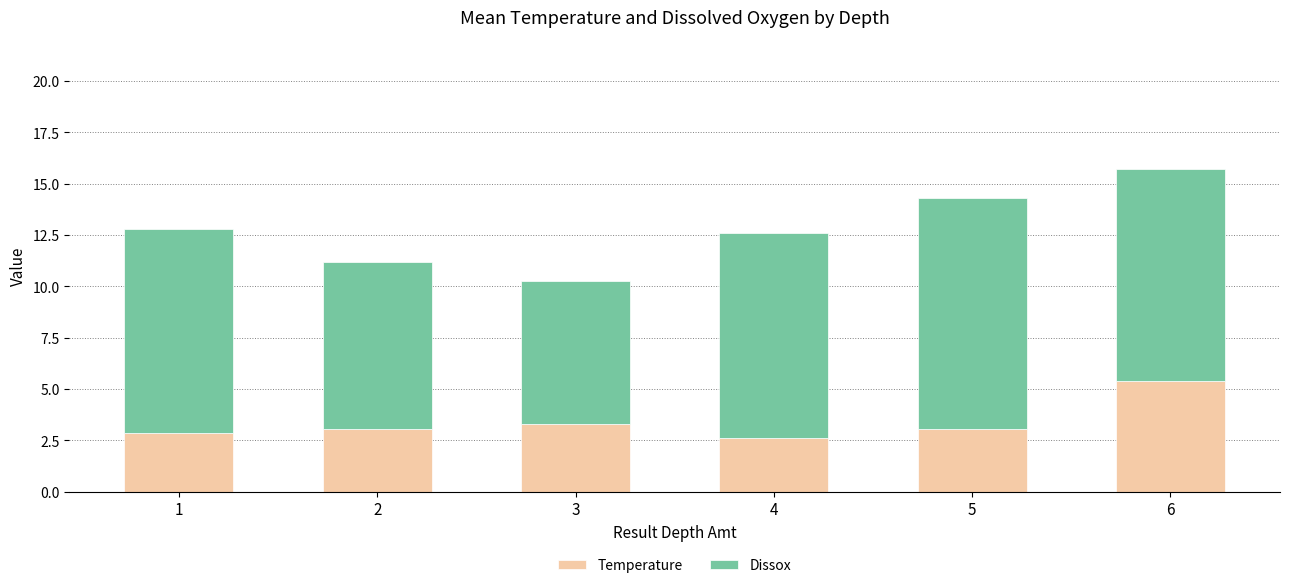

What is the sum of the Temperature values at 4 and 3?

5.9